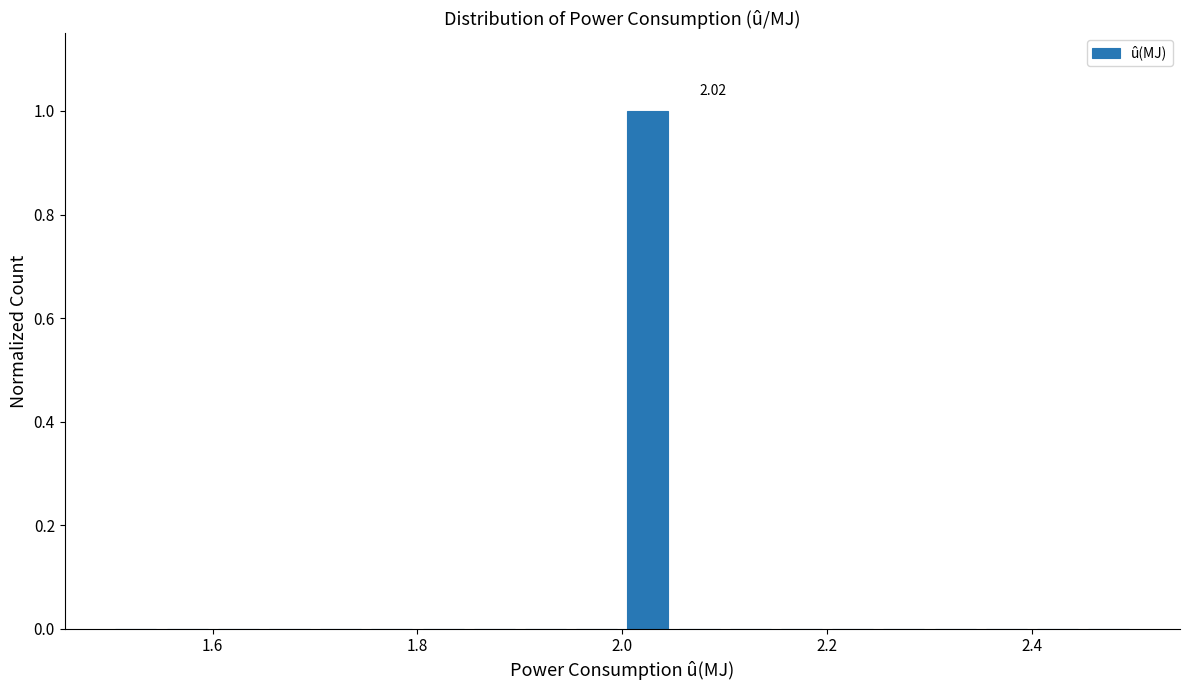

Around what value on the x-axis is the tallest bar? Give the approximate position of its centre, as read against the axis.

2.02